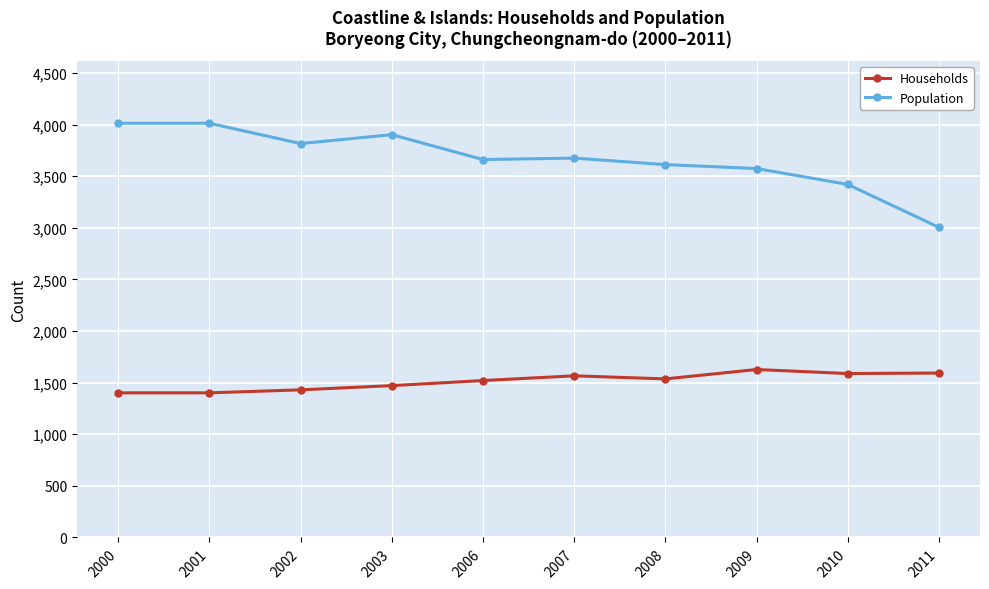

True or false: Households and Population intersect in this chart.

False